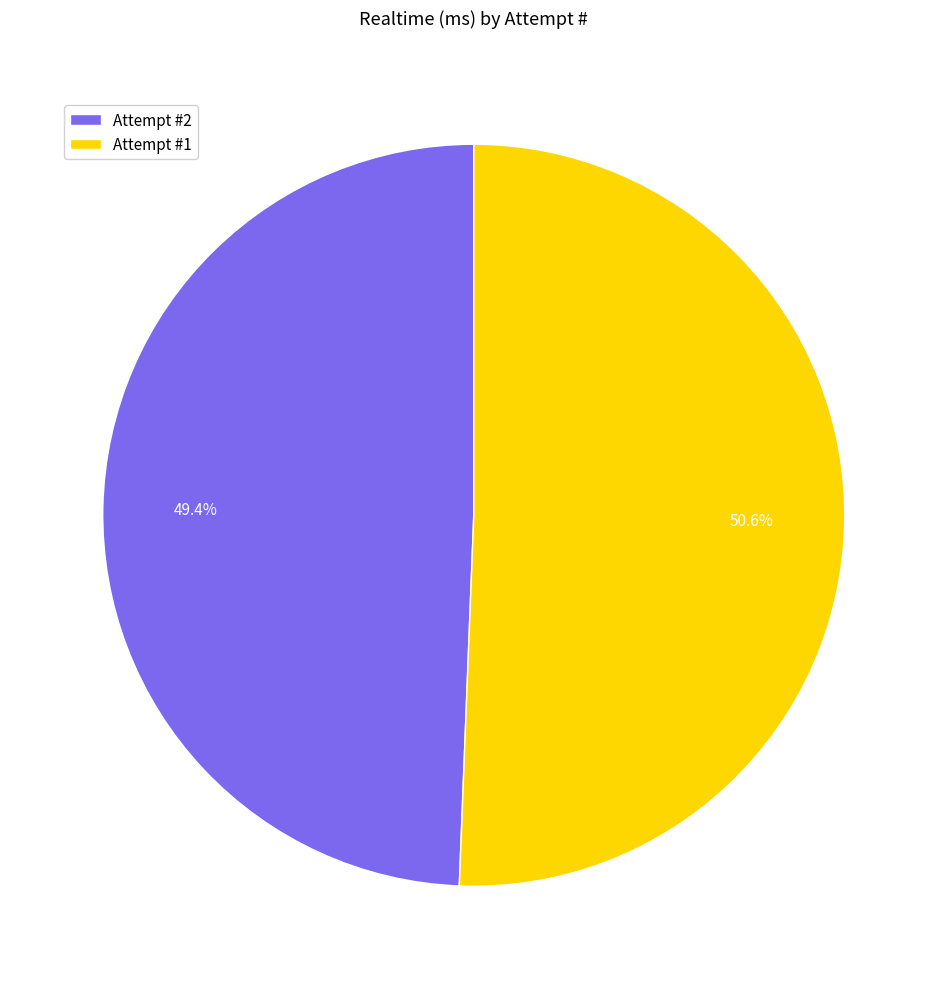

Do Attempt #1 and Attempt #2 together represent more than half of the pie?

Yes